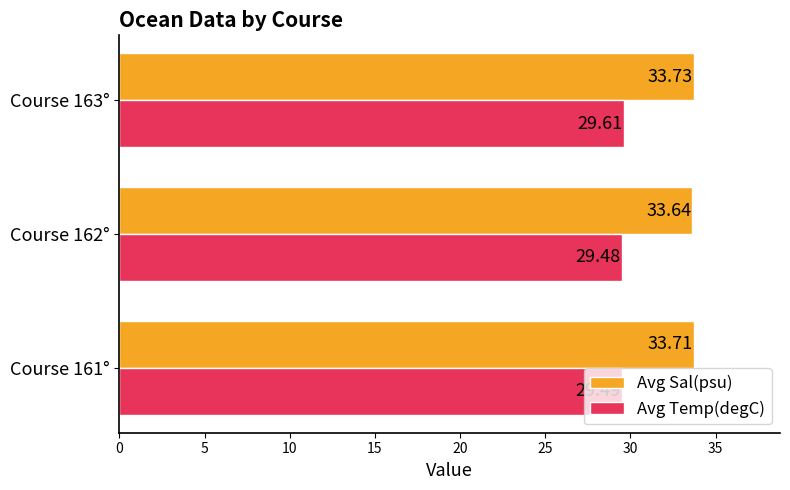

What is the difference between the highest and lowest values at Course 162°?

4.2